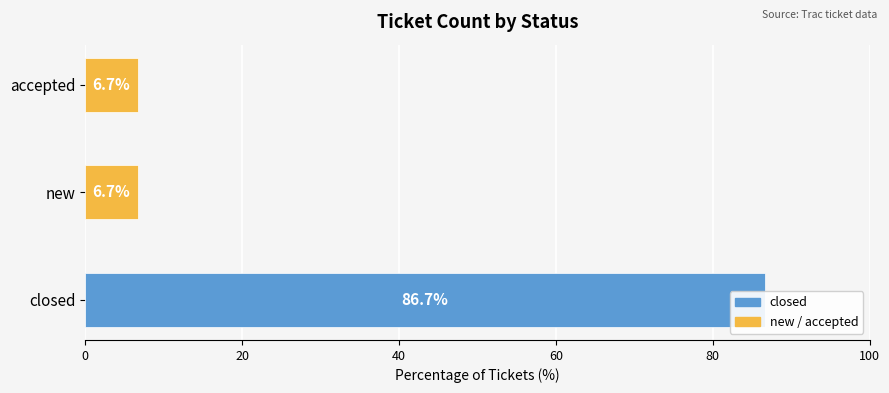

What is the smallest value displayed?

6.7